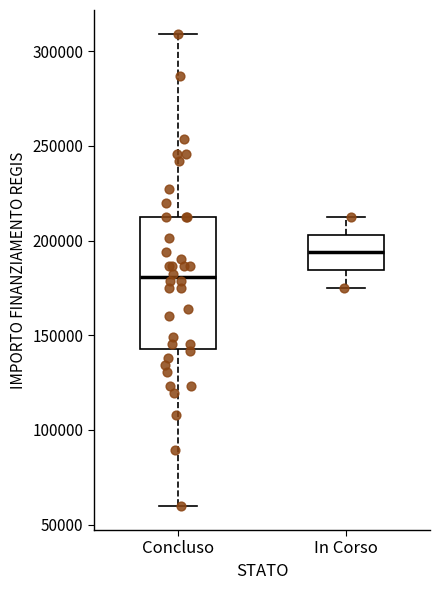

Comparing the boxes themselves (not the whiskers), which one is the tallest?

Concluso